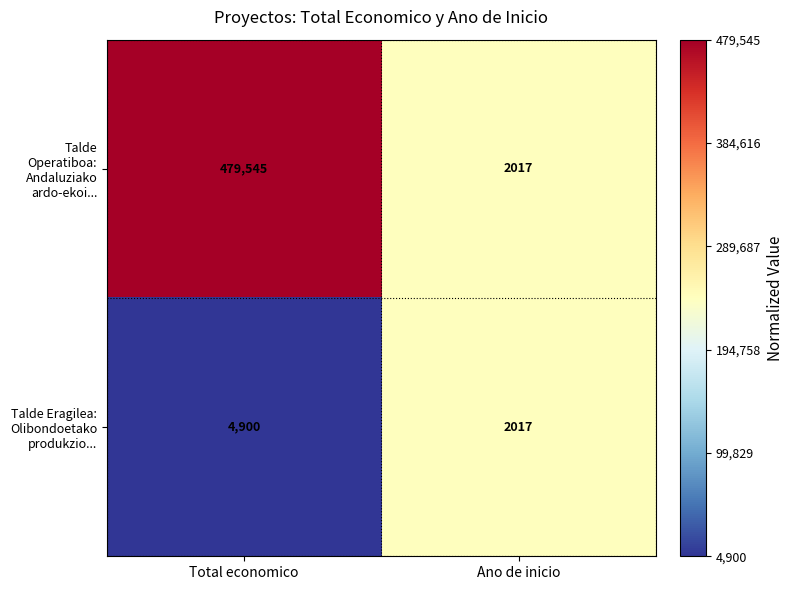

Reading left to right, extract all data points from this chart.

Talde Operatiboa: Andaluziako ardo-ekoi...: Total economico=479545	Ano de inicio=2017
Talde Eragilea: Olibondoetako produkzio...: Total economico=4900	Ano de inicio=2017